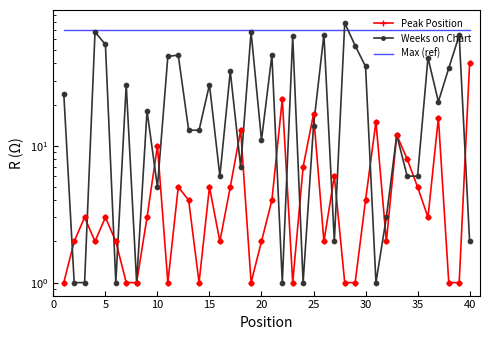

Which series reaches the minimum Y coordinate?

Peak Position